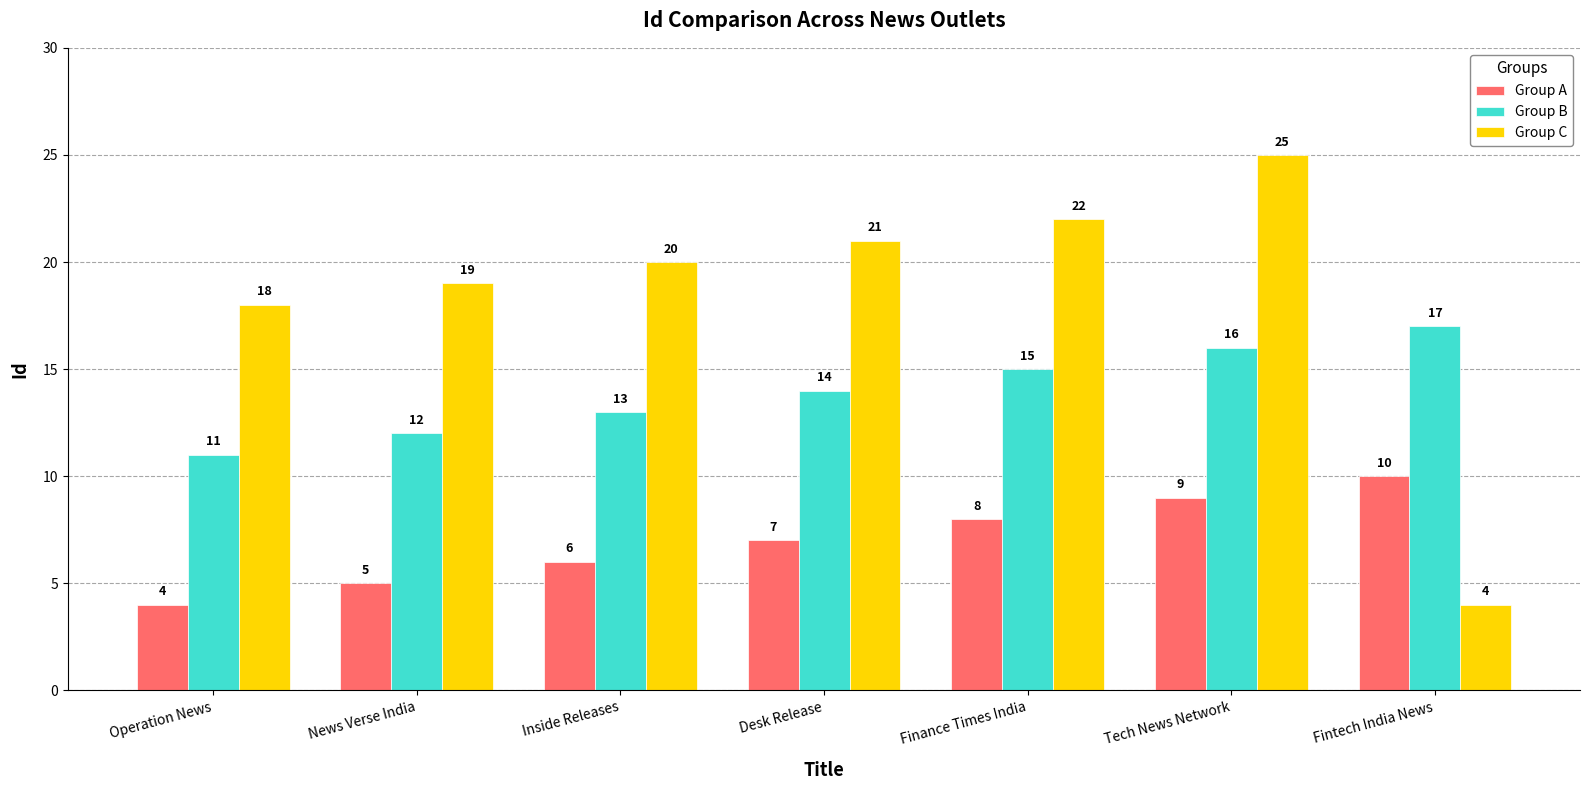

List the series in order of their overall mean, lowest first.

Group A, Group B, Group C